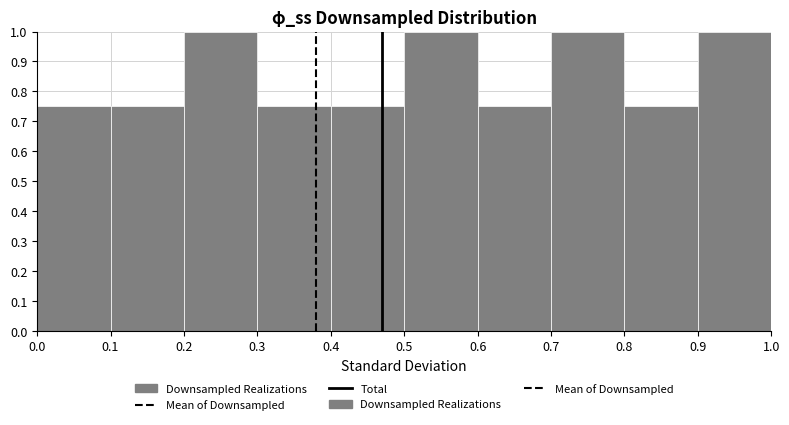

Reading left to right, list every bar in this chart as the range it spans on the x-axis followed by its height. The values are not printed on the chart, so give them approximately, as read against the axis.

0.0 to 0.1: 0.75
0.1 to 0.2: 0.75
0.2 to 0.3: 1.00
0.3 to 0.4: 0.75
0.4 to 0.5: 0.75
0.5 to 0.6: 1.00
0.6 to 0.7: 0.75
0.7 to 0.8: 1.00
0.8 to 0.9: 0.75
0.9 to 1.0: 1.00